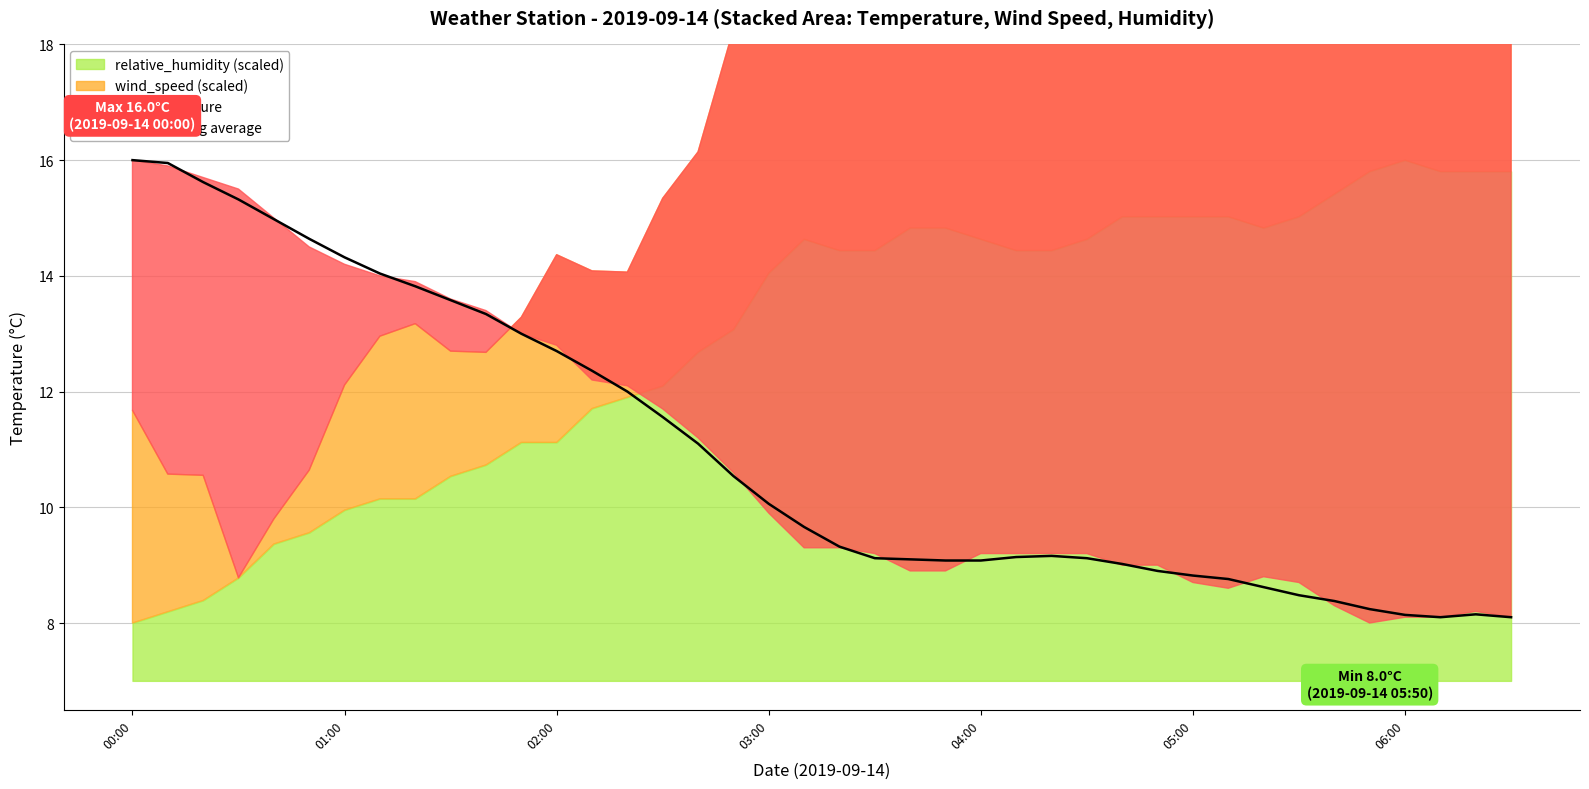

How many lines are shown in the chart?

1